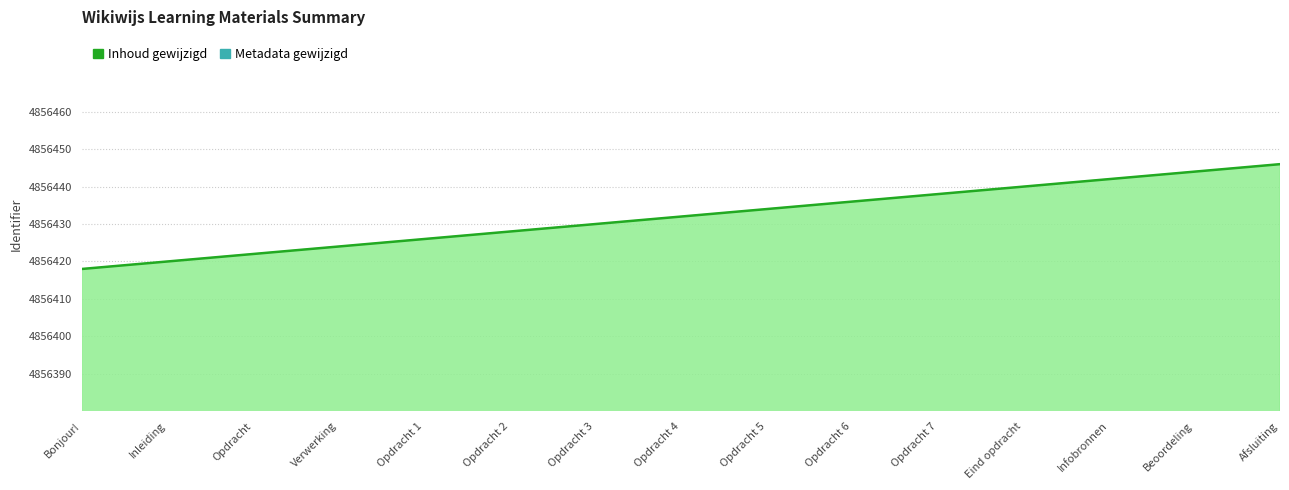

How many data points does each series have?

15